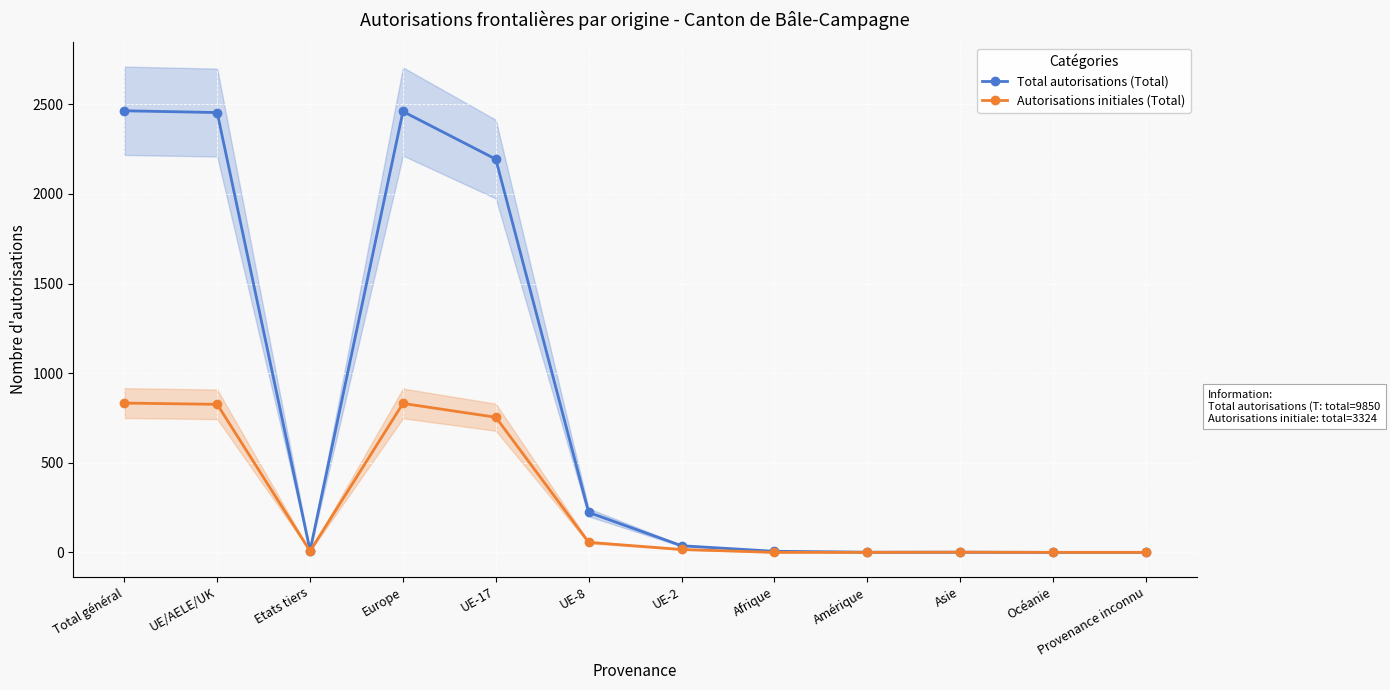

Rank the categories by Total autorisations (Total) value from highest to lowest.

Total général, Europe, UE/AELE/UK, UE-17, UE-8, UE-2, Etats tiers, Afrique, Amérique, Asie, Océanie, Provenance inconnu